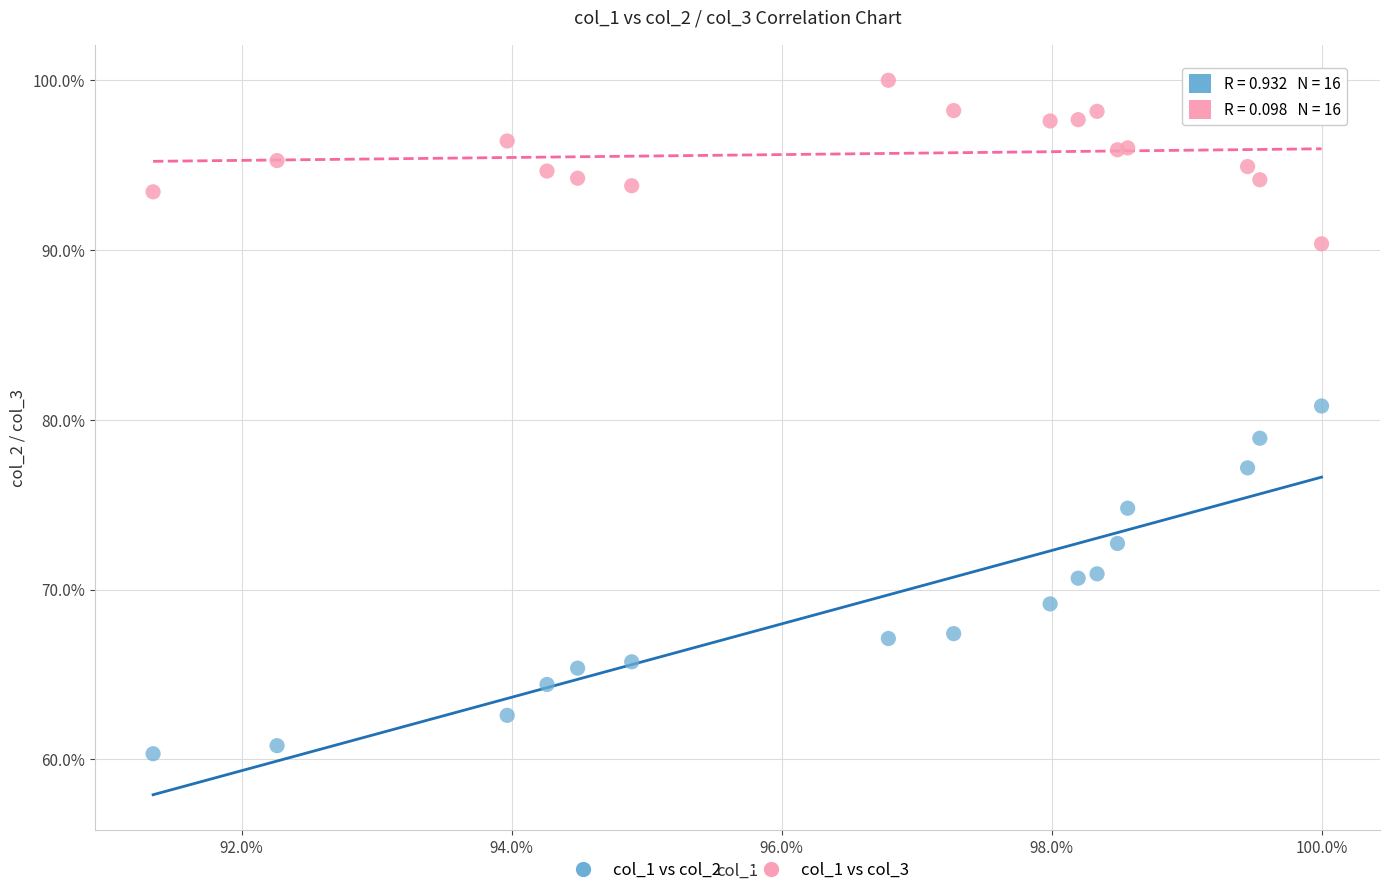

Which series has the largest Y range (max minus min)?

col_1 vs col_2